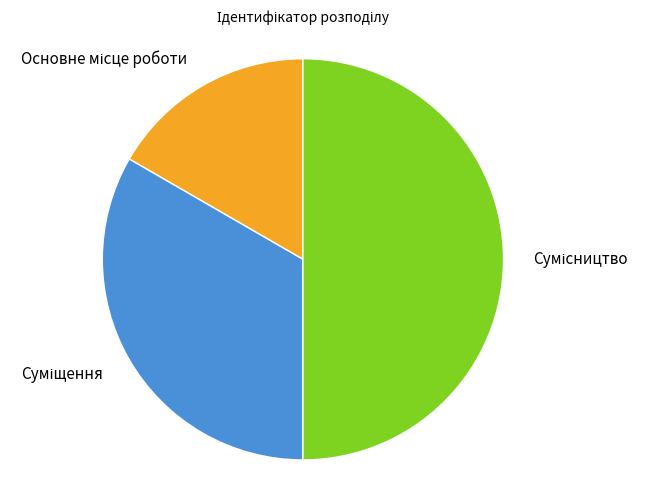

Which category has the biggest portion of the pie?

Сумісництво